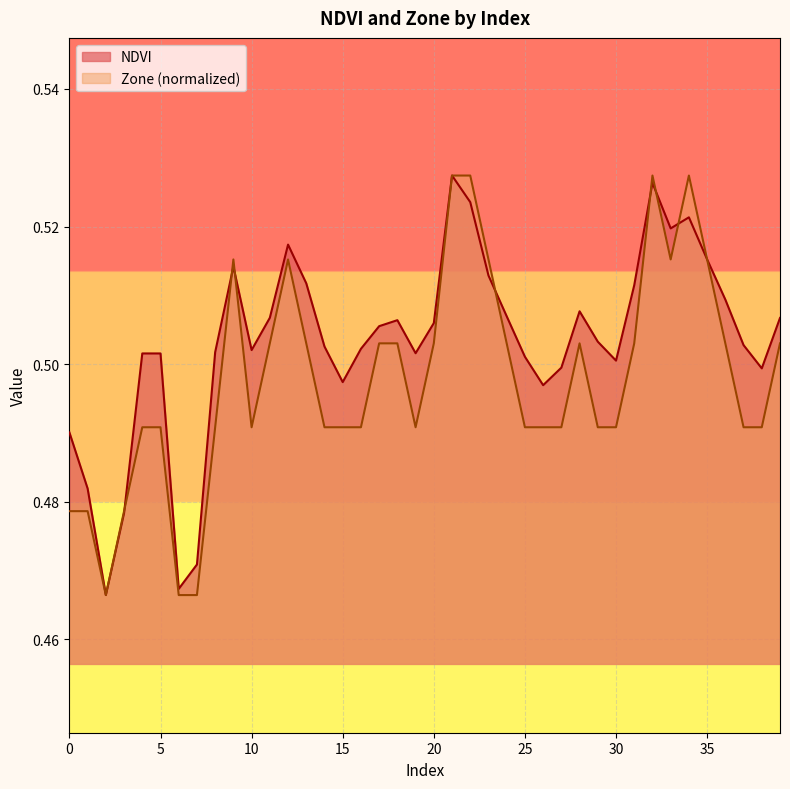

Rank the series by their maximum value, from lowest to highest.

NDVI, Zone